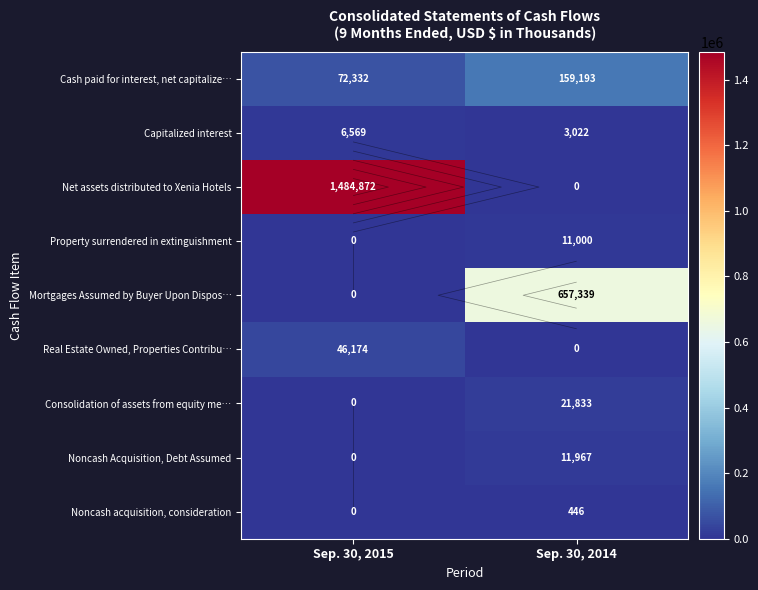

How many categories are shown in the chart?

2